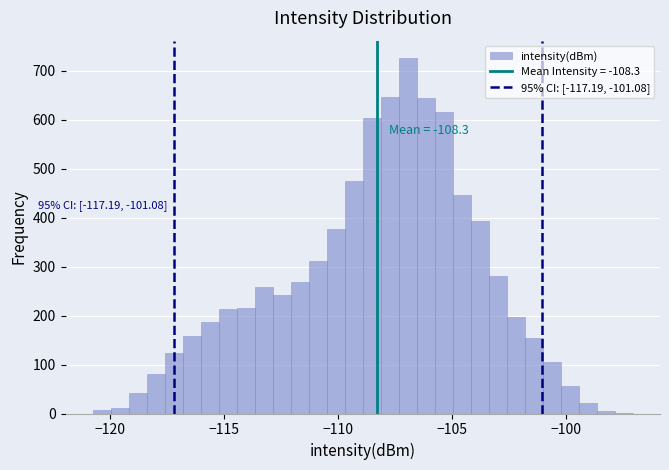

Read against the x-axis, roughly where is the centre of the tallest bar?

-107.0